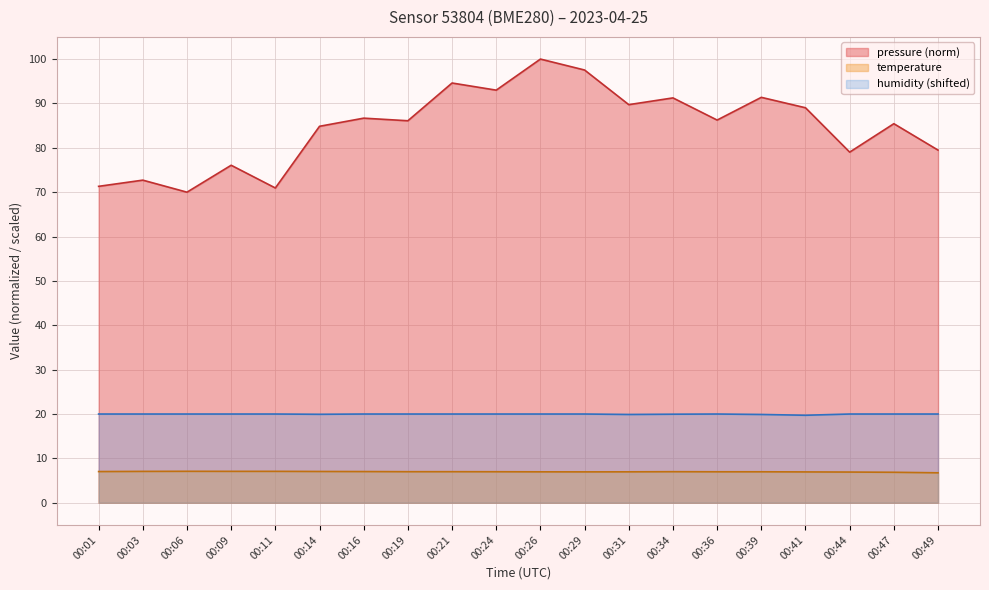

At which category does temperature reach its first local peak?

00:06